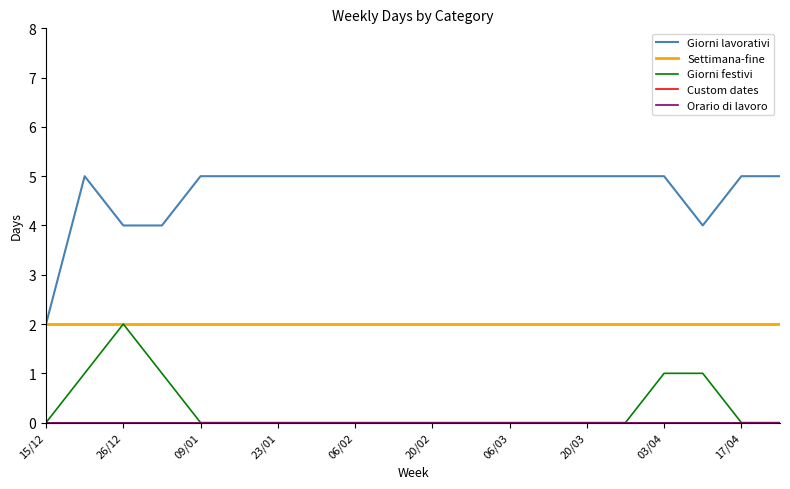

What is the value of the Giorni festivi point at the 18th from the left?

1